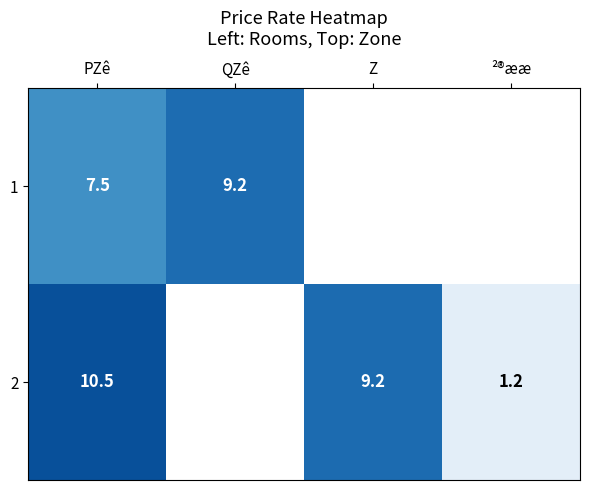

Which label corresponds to the largest value in the chart?

PZê